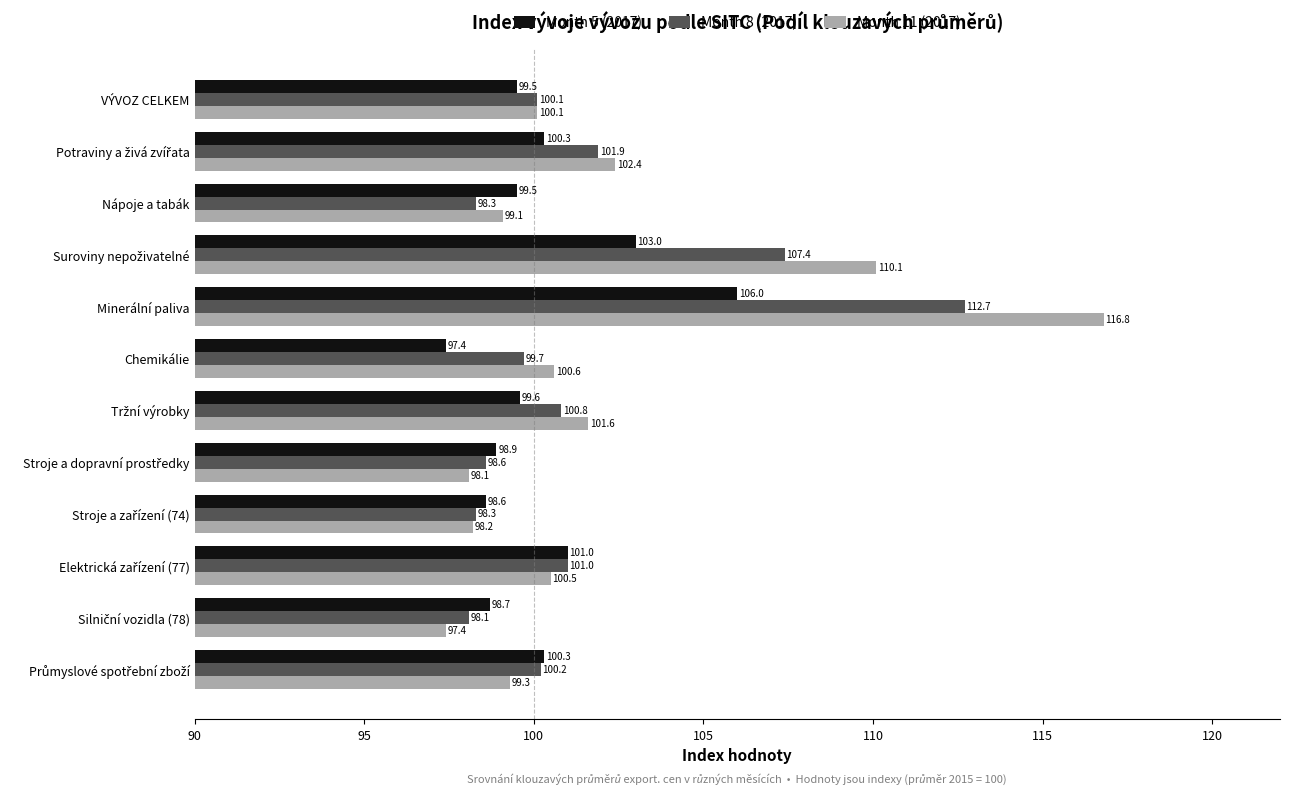

The Month 11 (2017) series shows 116.8 at Minerální paliva. True or false?

True